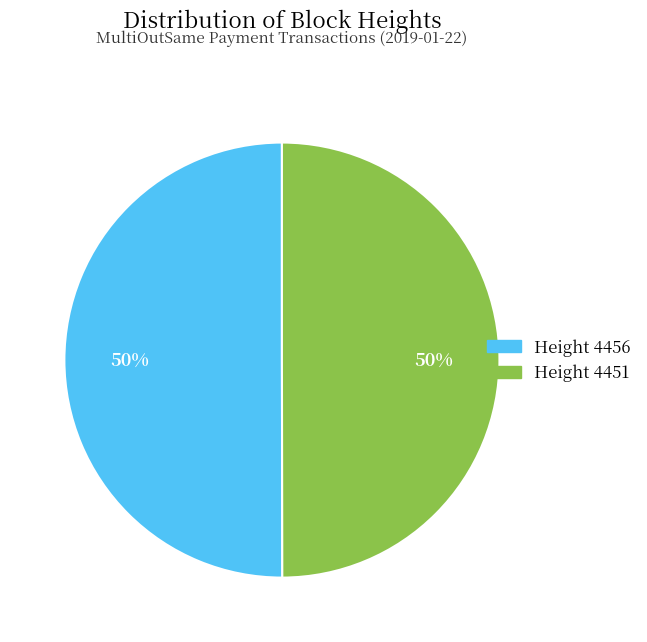

How many segments does this pie chart have?

2